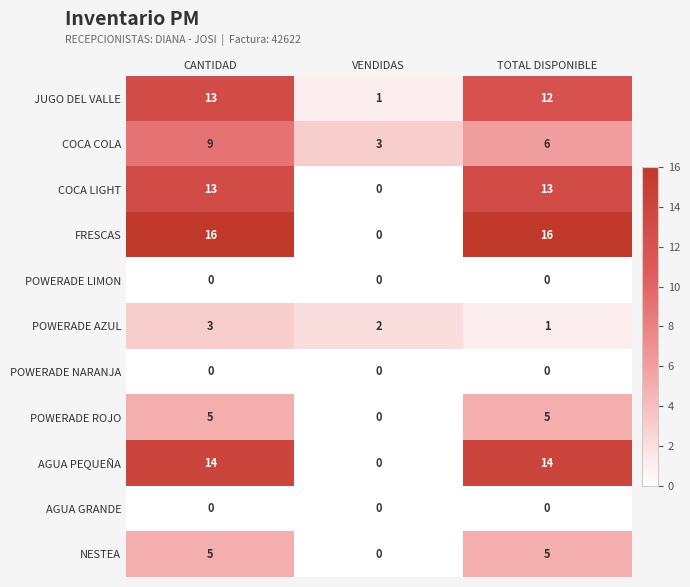

Between VENDIDAS and TOTAL DISPONIBLE, which series saw the biggest shift?

FRESCAS